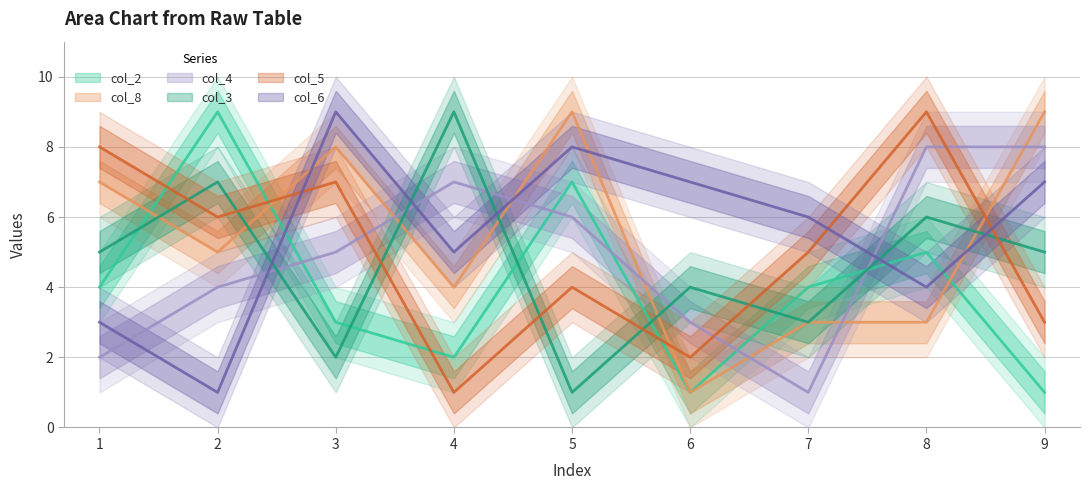

At which category does col_4 reach its first local valley?

7